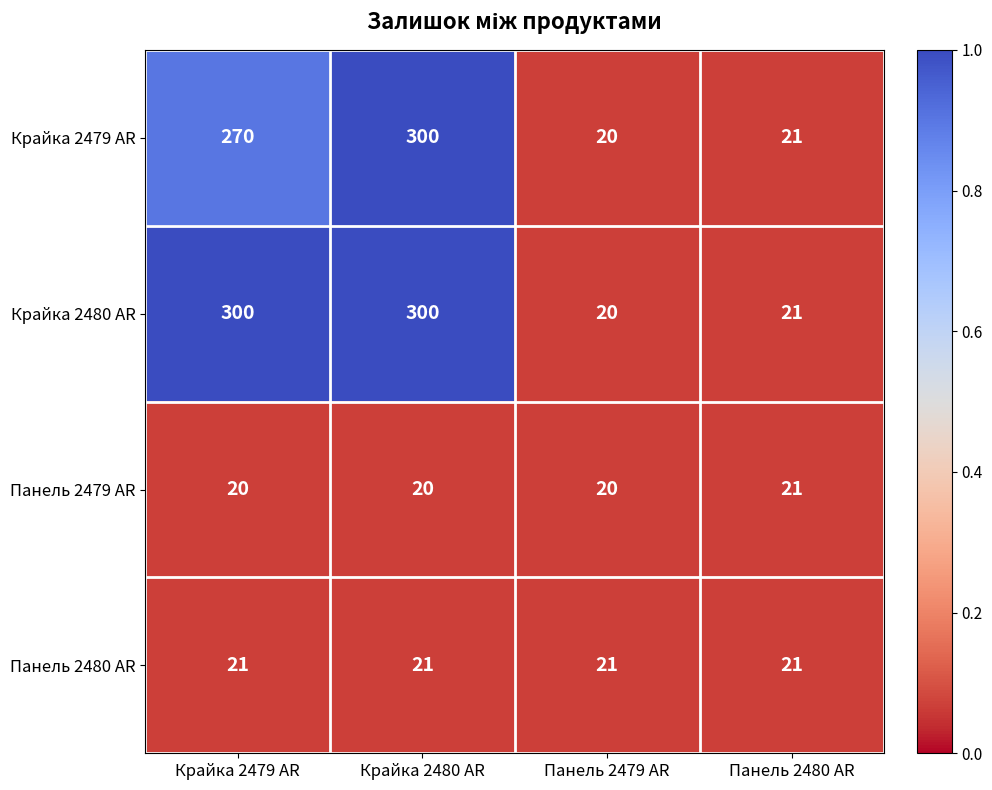

True or false: Крайка 2480 AR has a value of 34 at Панель 2480 AR.

False